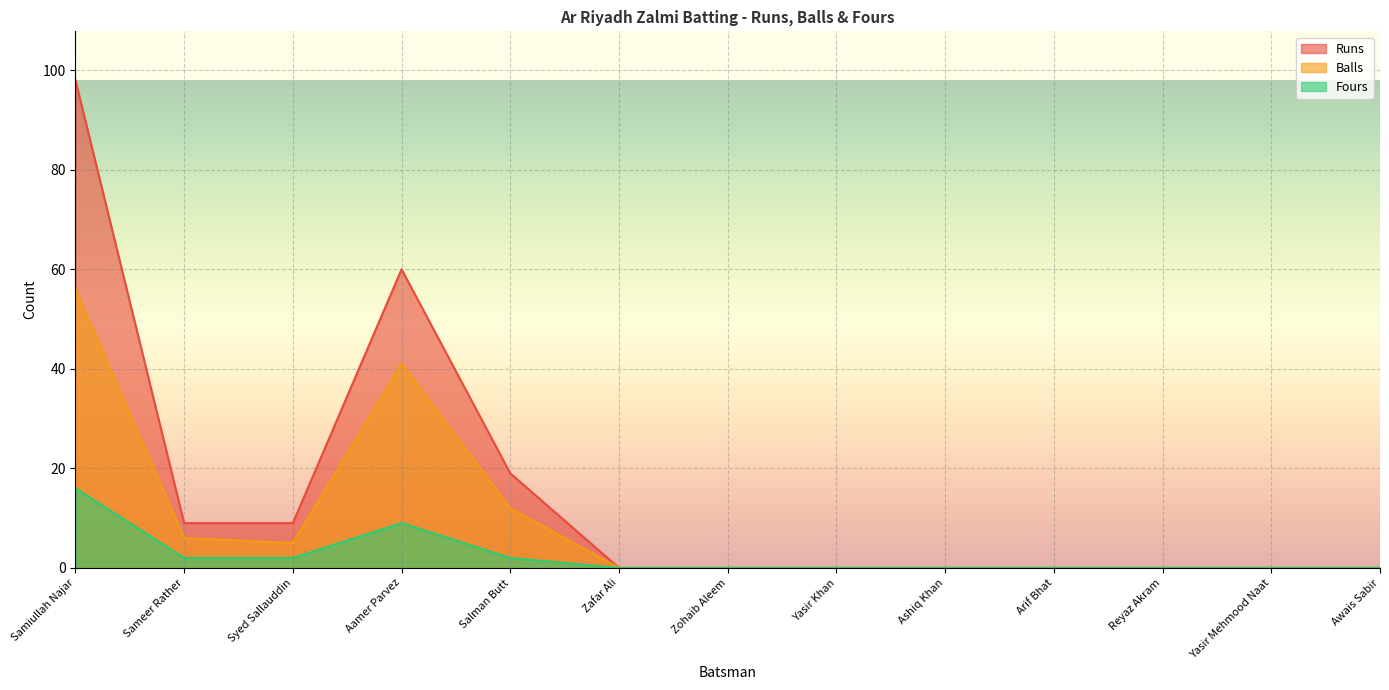

How many lines are shown in the chart?

3